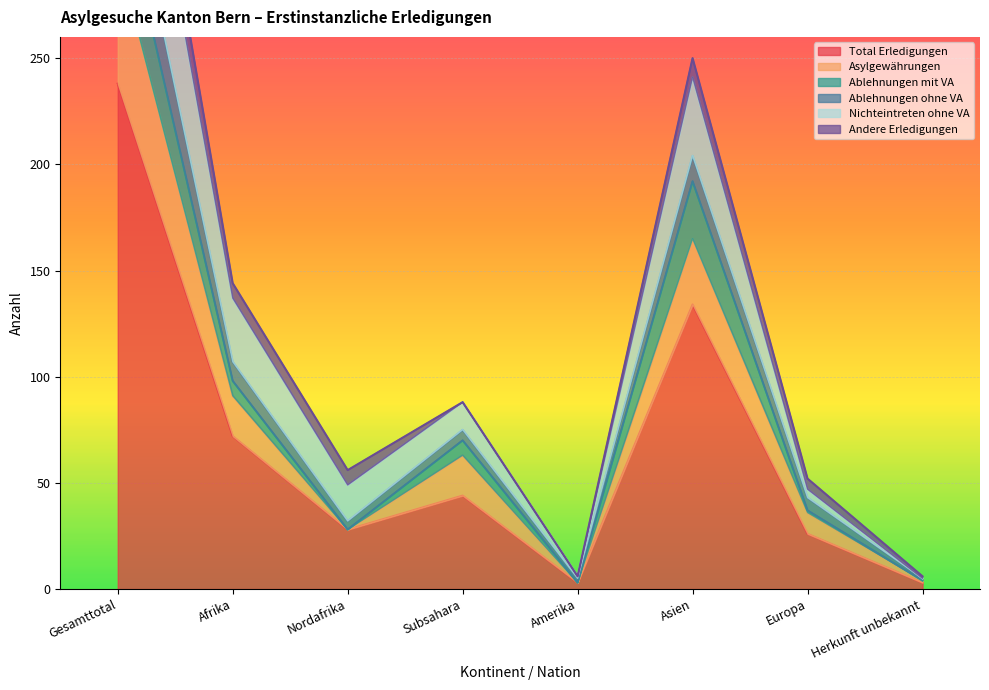

What is the minimum value shown in the chart?

3